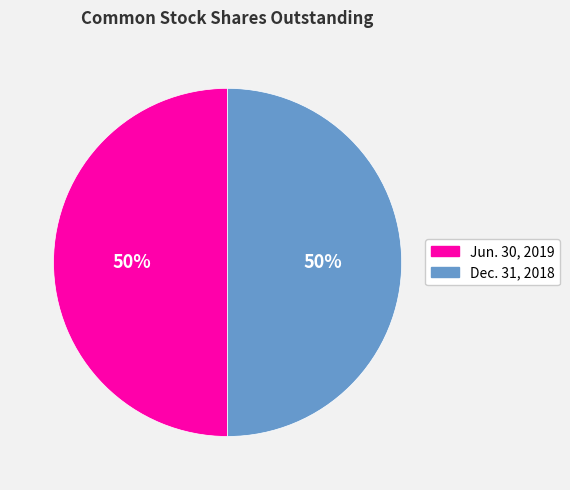

To the nearest percent, what portion does Jun. 30, 2019 represent?

50%